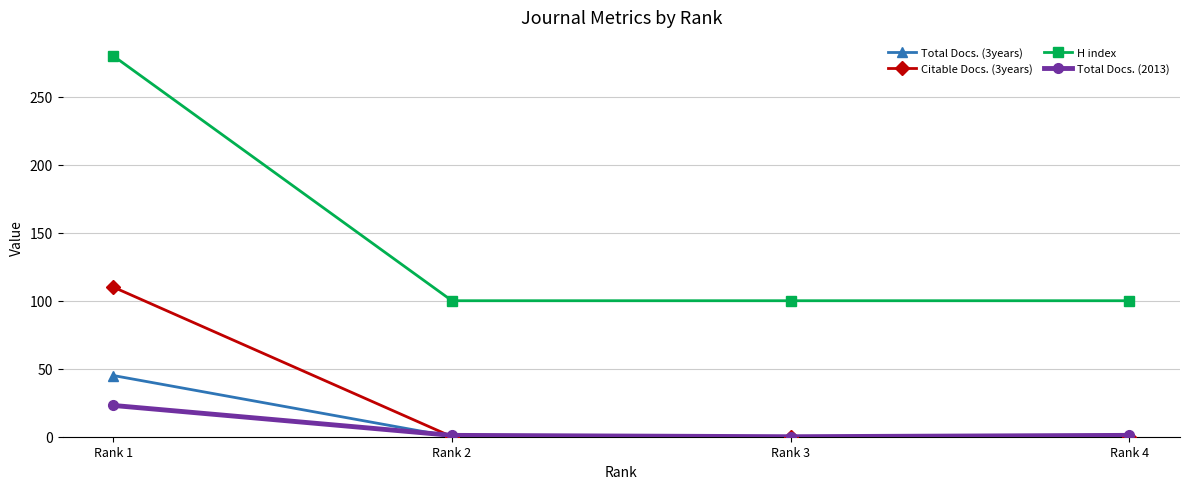

Which series changed the most between Rank 1 and Rank 2?

H index